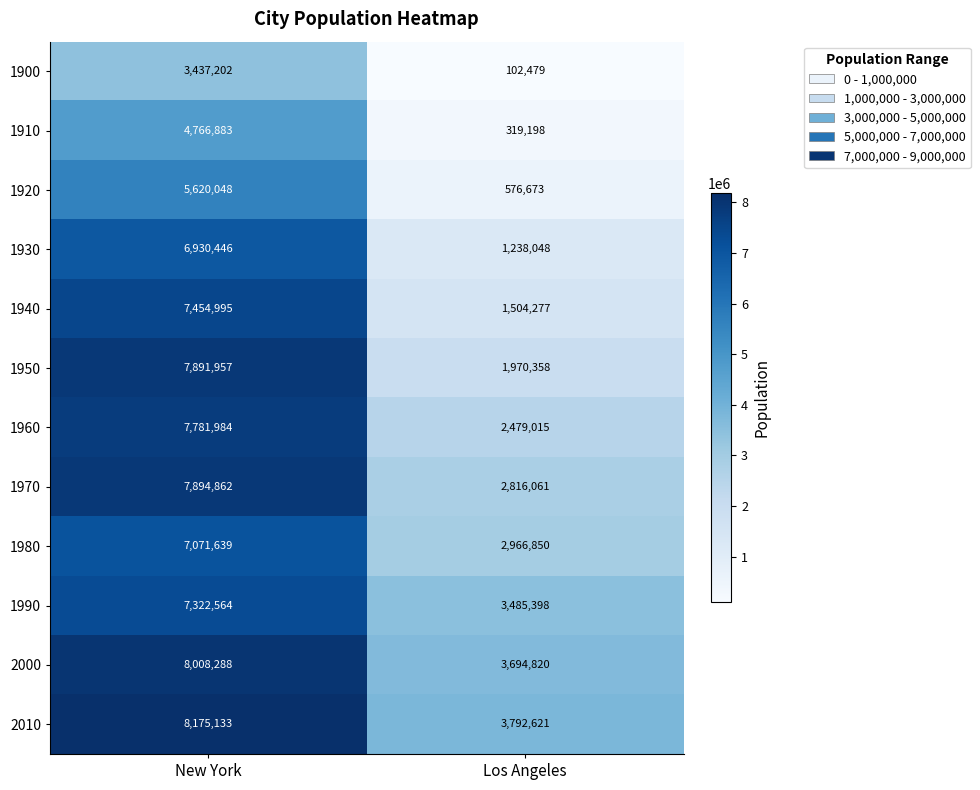

Which category has the lowest value in the 2010 series?

Los Angeles